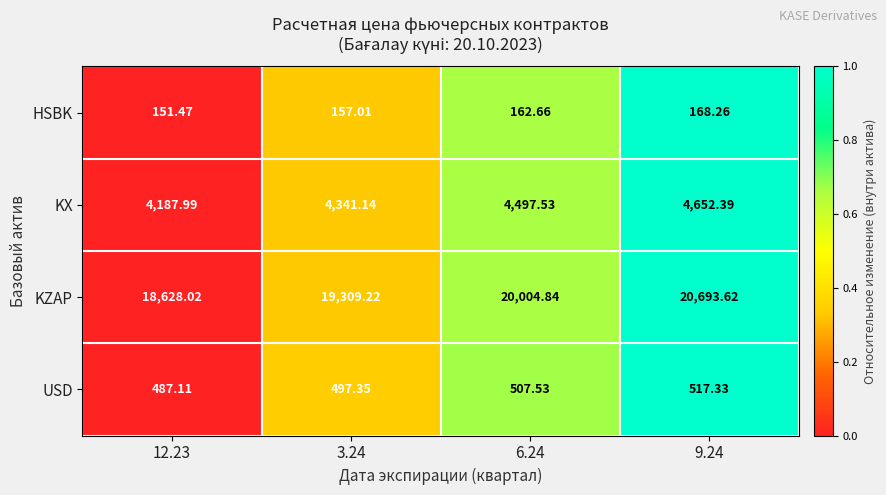

What is the greatest value displayed?

20693.6